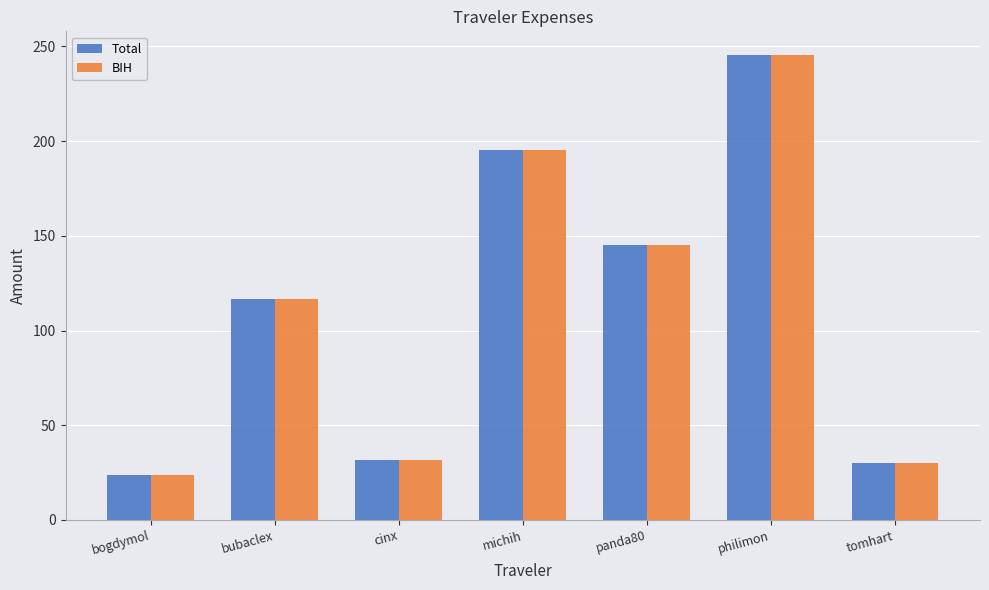

What is the greatest value displayed?

245.7